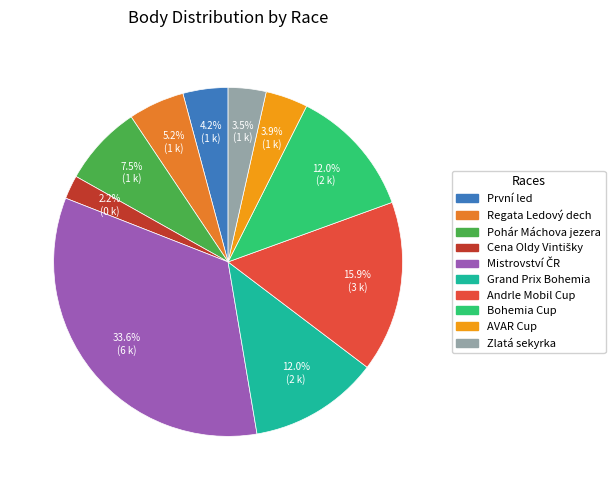

Do Regata Ledový dech and Bohemia Cup together represent more than half of the pie?

No